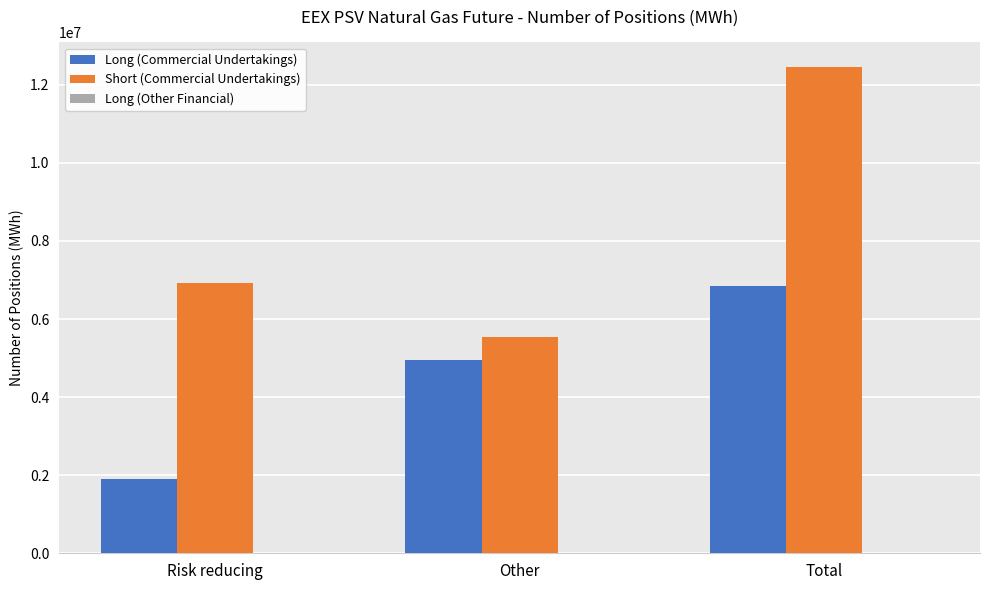

How many values in the Short (Commercial Undertakings) series are below 6934824?

1